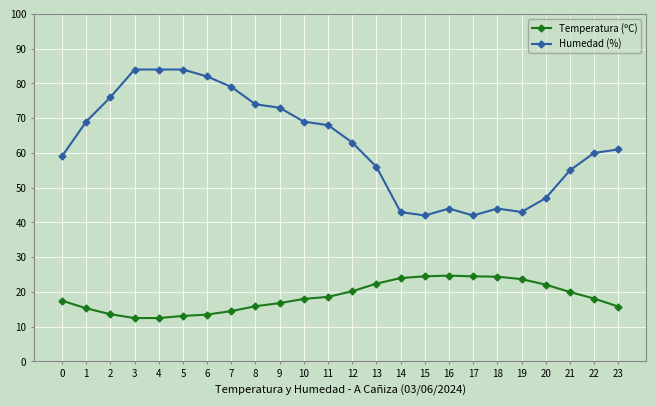

True or false: Temperatura (ºC) and Humedad (%) cross at least once.

False